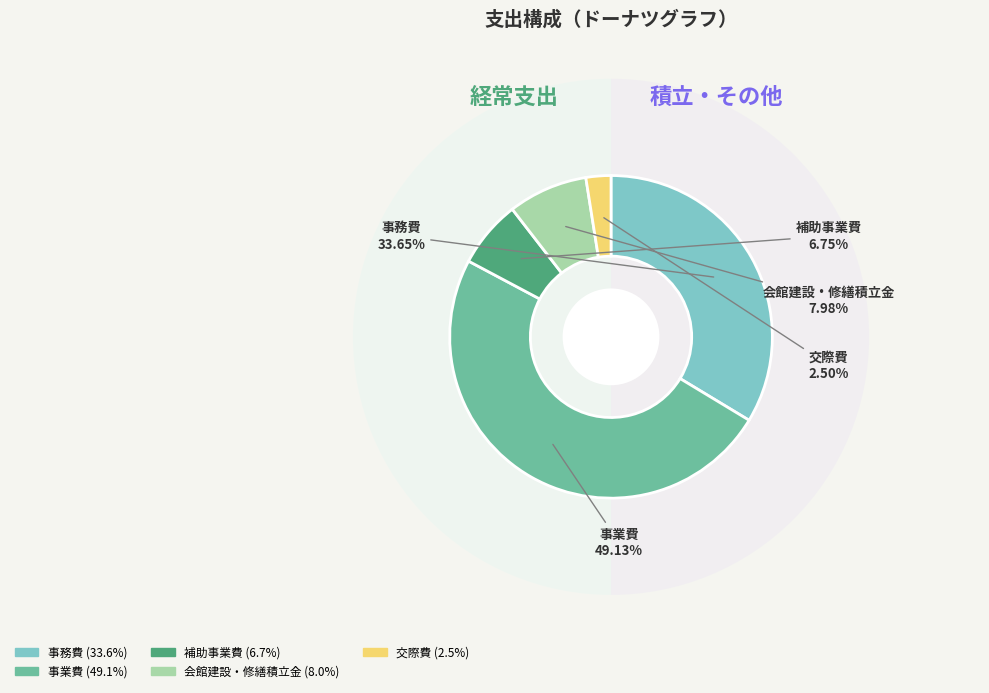

Rank the categories by value from highest to lowest.

事業費, 事務費, 会館建設・修繕積立金, 補助事業費, 交際費